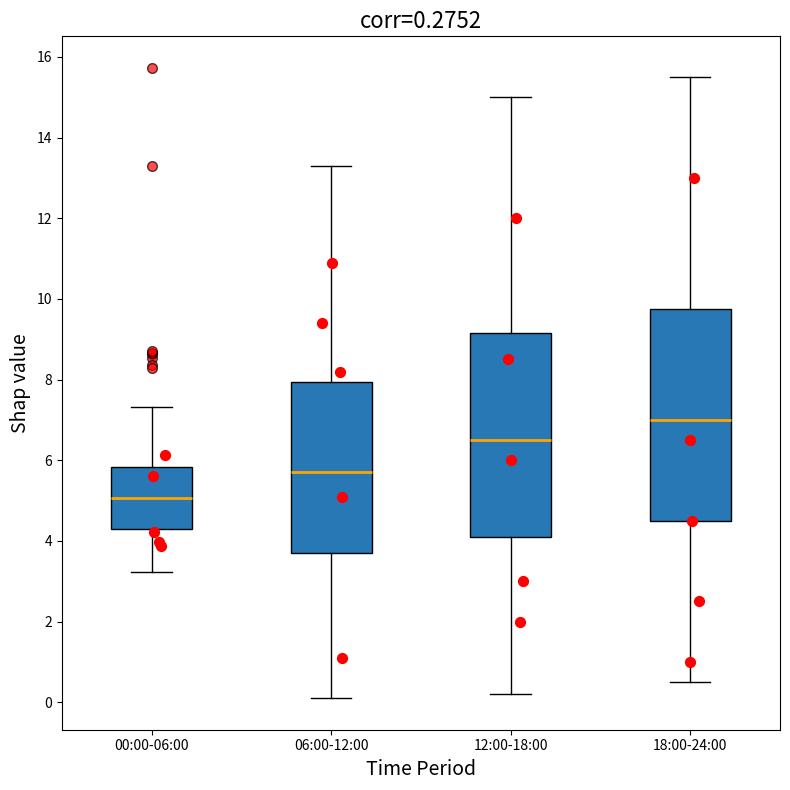

Which box's median line is the lowest?

00:00-06:00